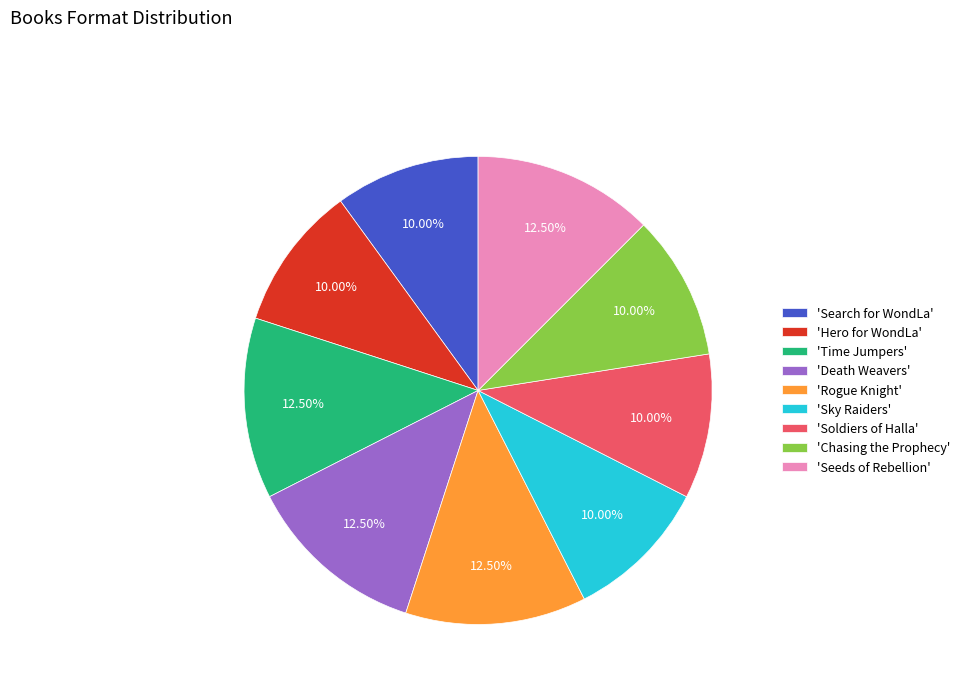

Is there any slice that represents more than half of the pie?

No